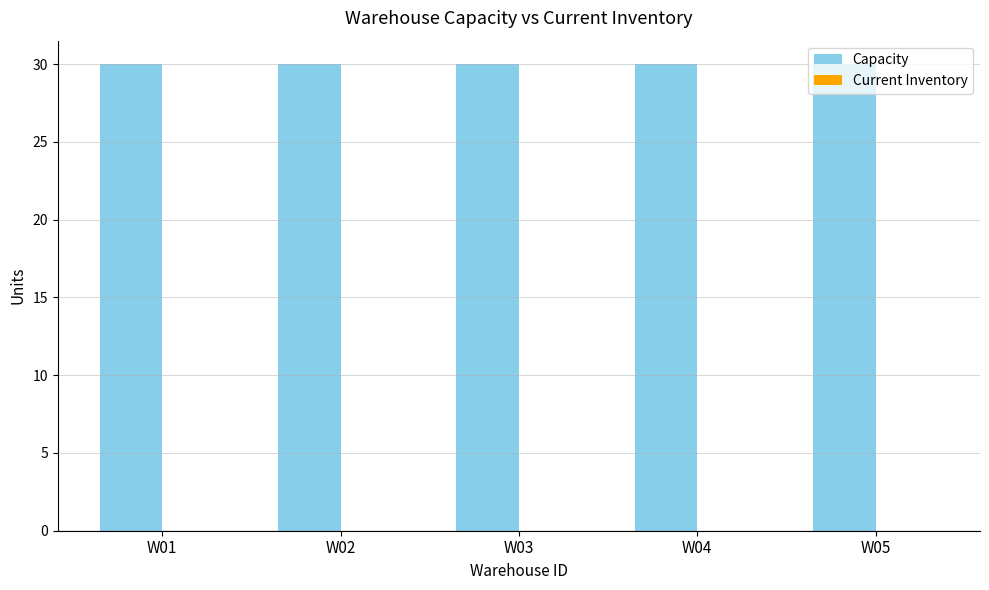

Which category has the highest value across all series?

W01